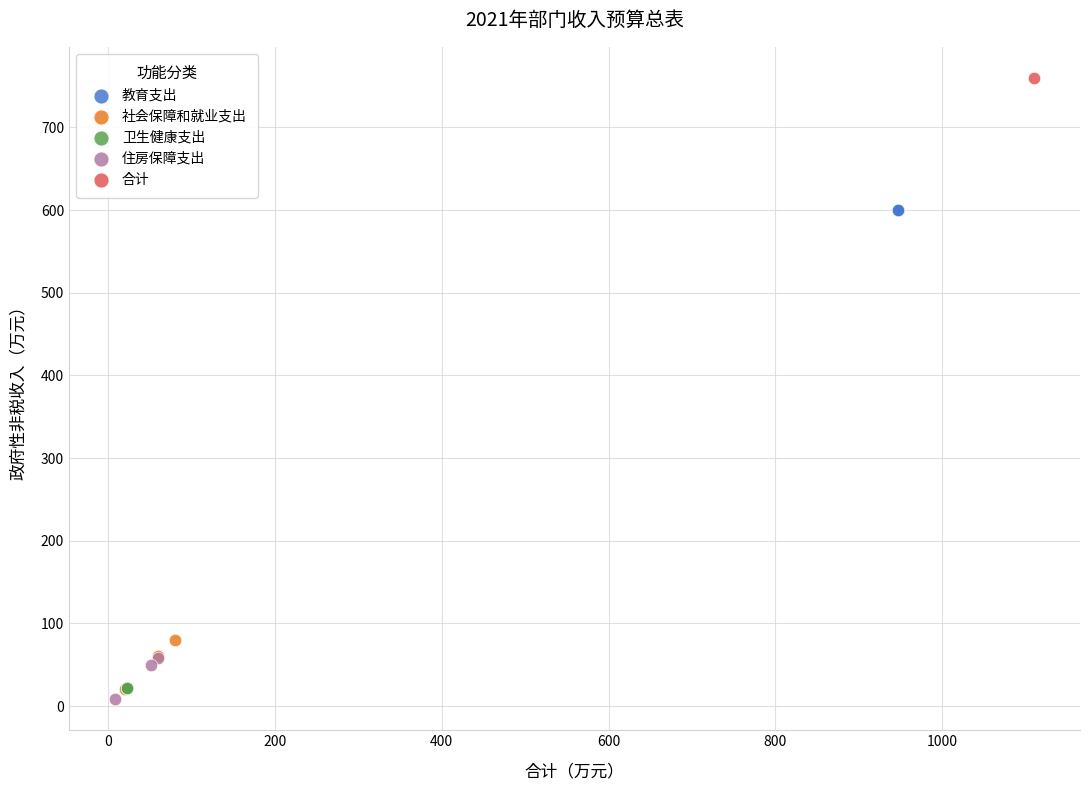

What are all the series names shown in the legend?

教育支出, 社会保障和就业支出, 卫生健康支出, 住房保障支出, 合计